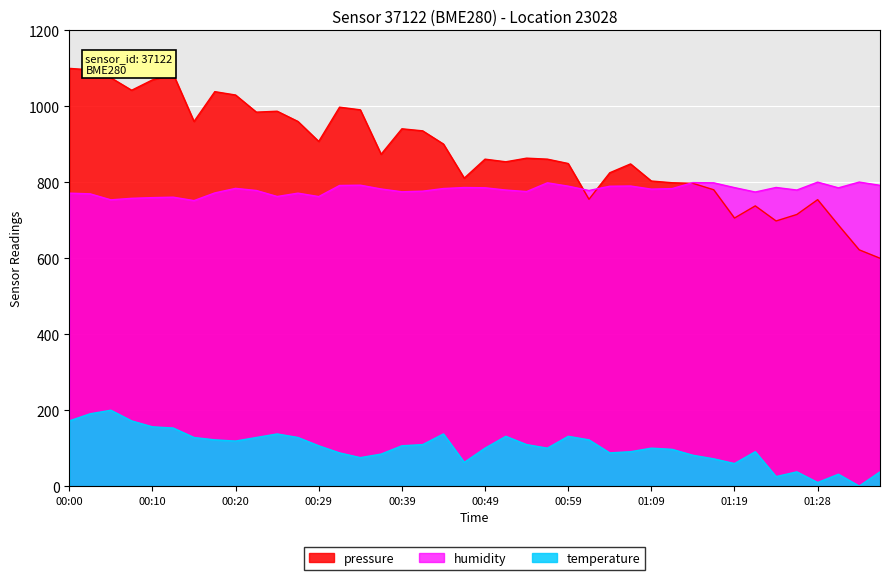

Which has a higher value, 00:54 or 00:07?

00:07